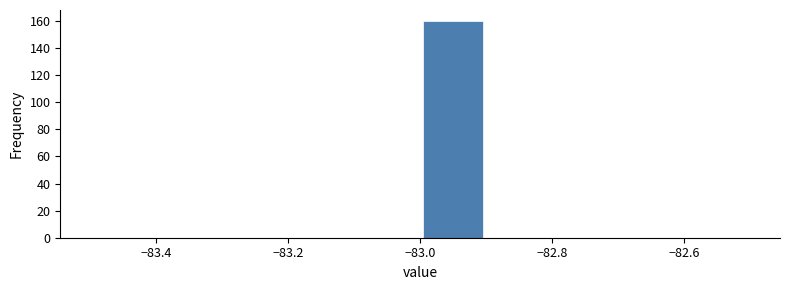

Reading left to right, list every bar in this chart as the range it spans on the x-axis followed by its height. The values are not printed on the chart, so give them approximately, as read against the axis.

-83.5 to -83.4: 0
-83.4 to -83.3: 0
-83.3 to -83.2: 0
-83.2 to -83.1: 0
-83.1 to -83.0: 0
-83.0 to -82.9: 160
-82.9 to -82.8: 0
-82.8 to -82.7: 0
-82.7 to -82.6: 0
-82.6 to -82.5: 0